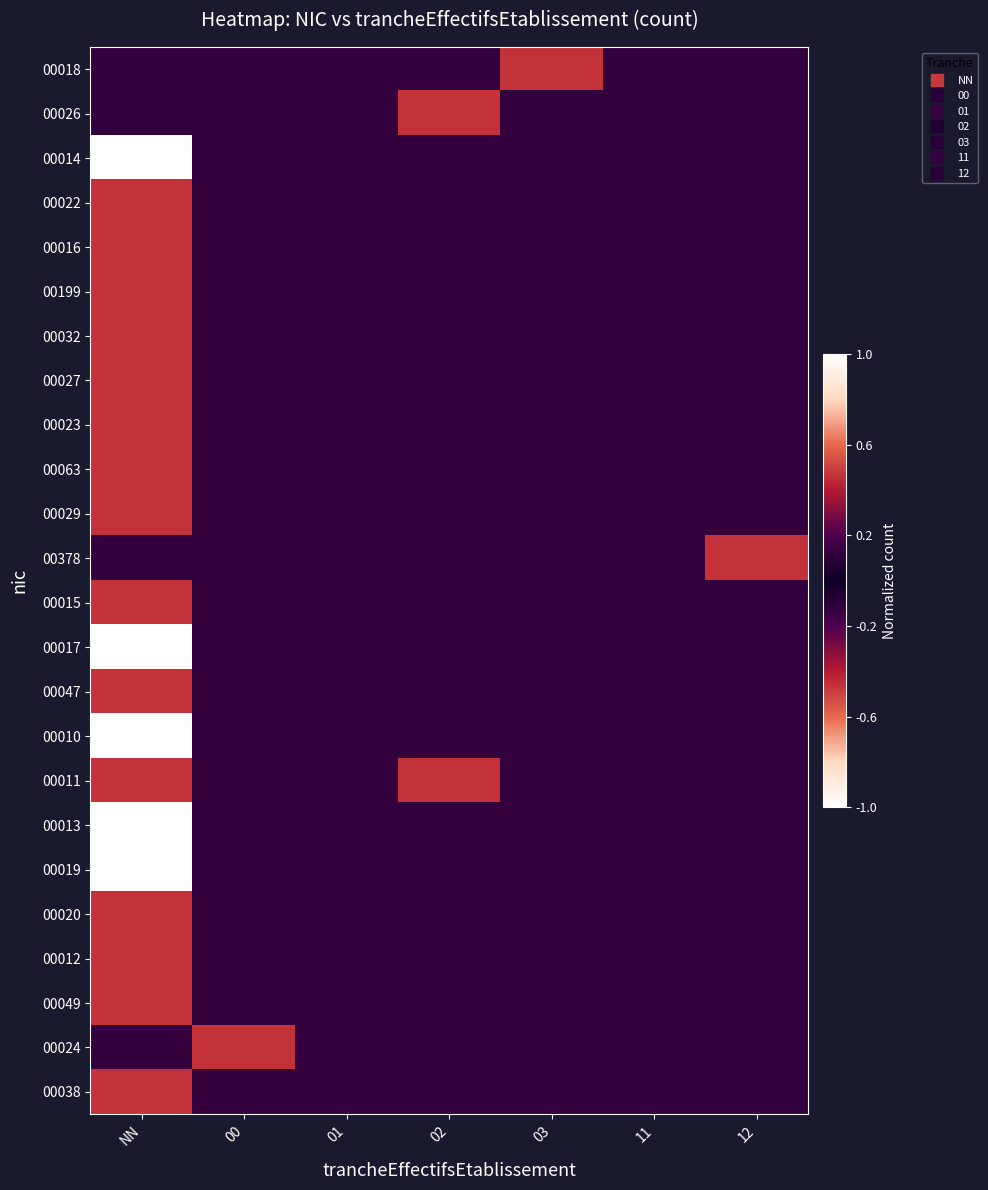

How many series are shown in this chart?

24